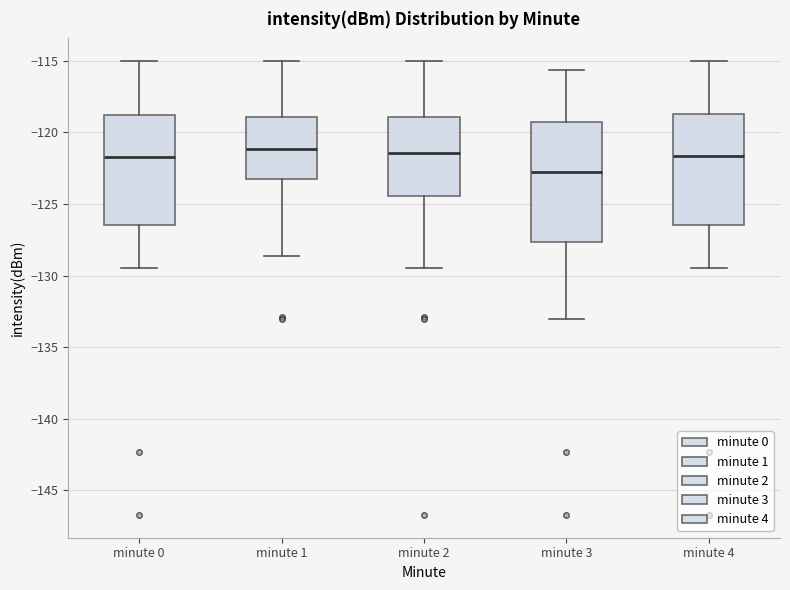

Reading left to right, transcribe this box plot: for each box, give where its median line is, the range the box spans, and where its two whiskers end, as read against the y-axis. The values are not printed on the chart, so give them approximately, as read against the axis.

minute 0: median -121.5, box -126.5 to -119.0, whiskers -129.5 to -115.0
minute 1: median -121.0, box -123.5 to -119.0, whiskers -128.5 to -115.0
minute 2: median -121.5, box -124.5 to -119.0, whiskers -129.5 to -115.0
minute 3: median -123.0, box -127.5 to -119.5, whiskers -133.0 to -115.5
minute 4: median -121.5, box -126.5 to -118.5, whiskers -129.5 to -115.0